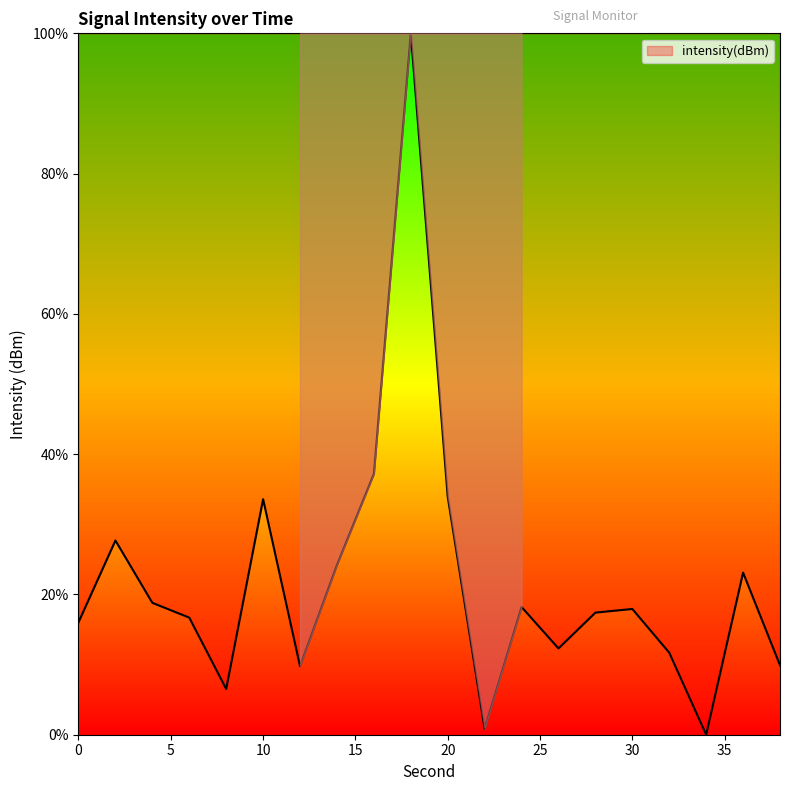

How many categories are shown in the chart?

20